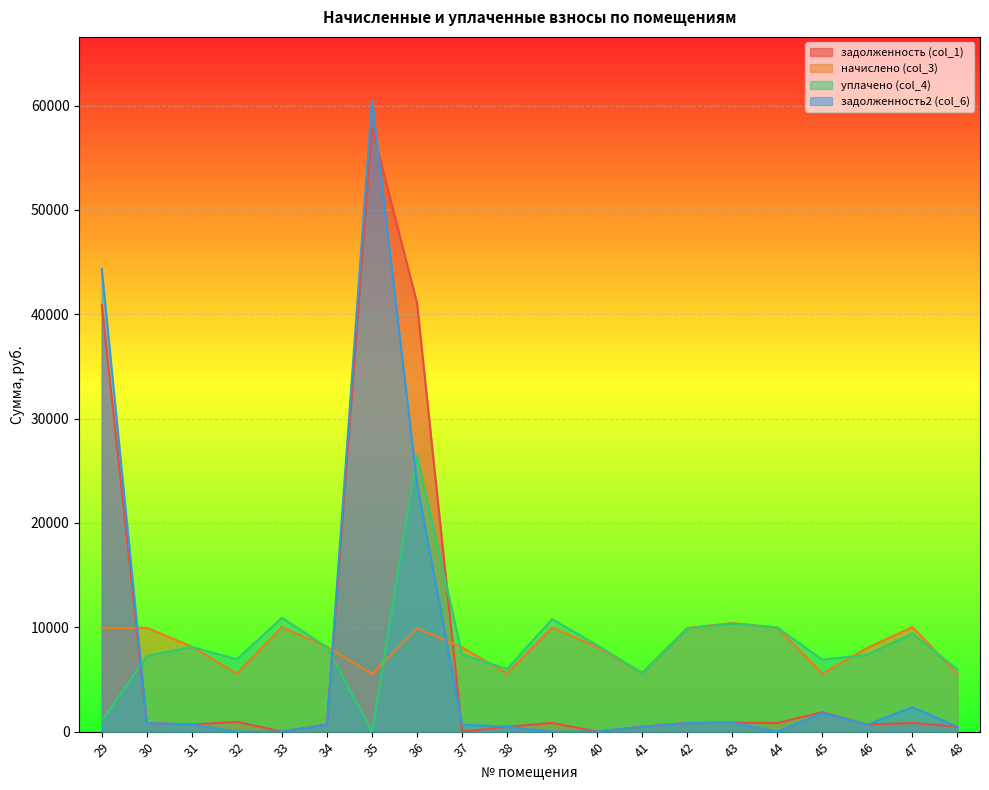

Between 30 and 41, which series saw the biggest shift?

начислено (col_3)